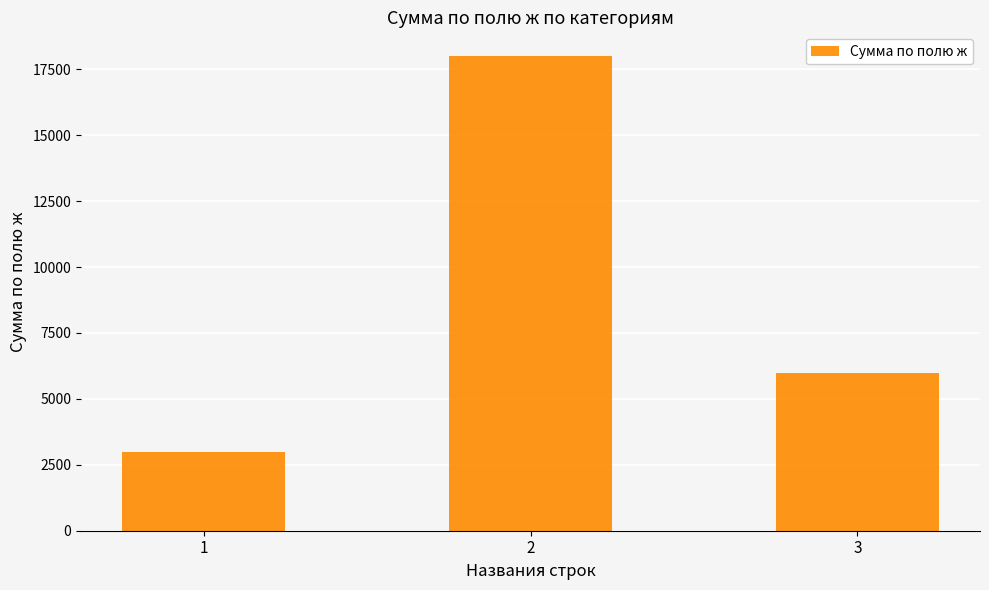

The value at 1 is 3000. True or false?

True